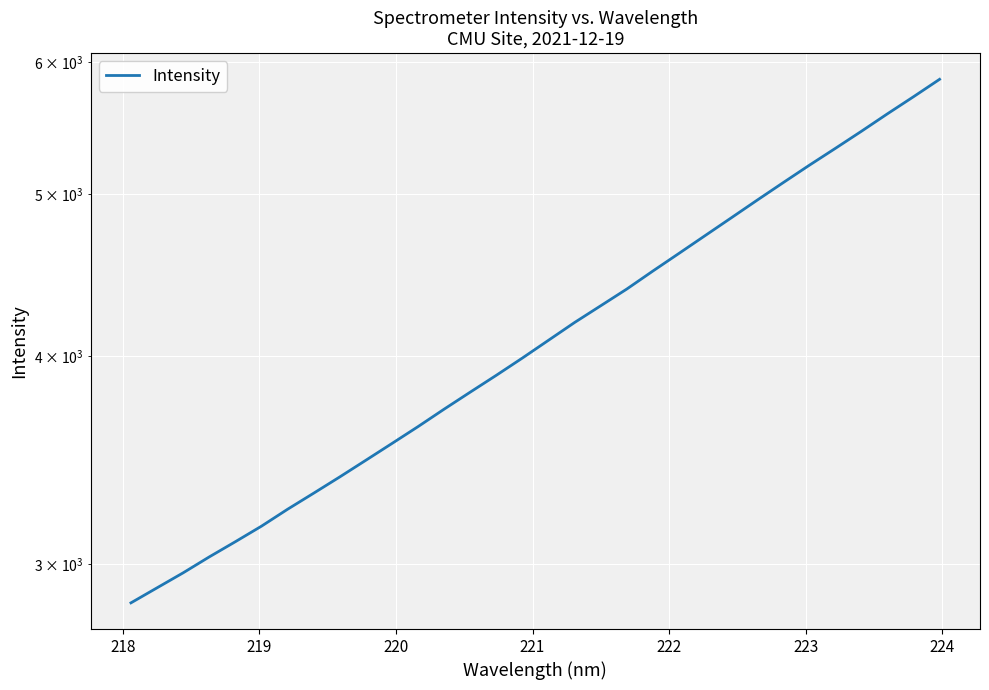

What is the value of the 16th point from the left?

3988.6